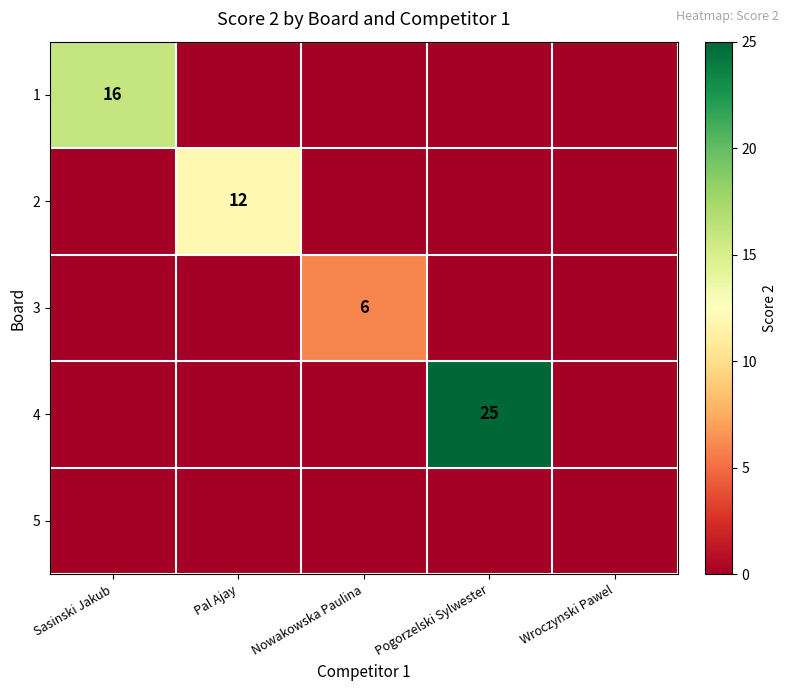

Is it true that 1 equals 16 at Sasinski Jakub?

True